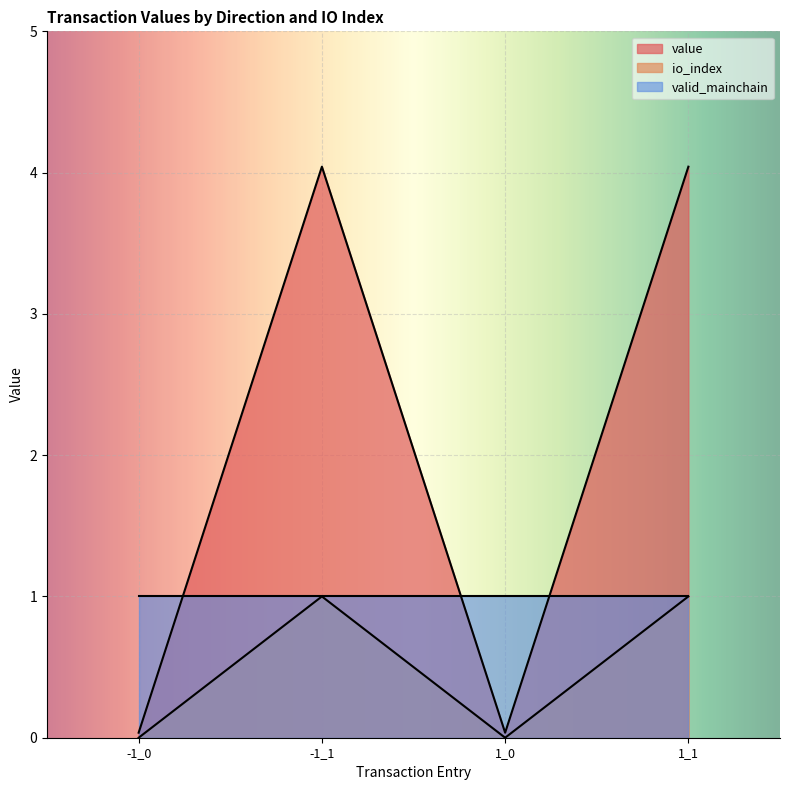

True or false: io_index has more than 0 interior local peaks.

True